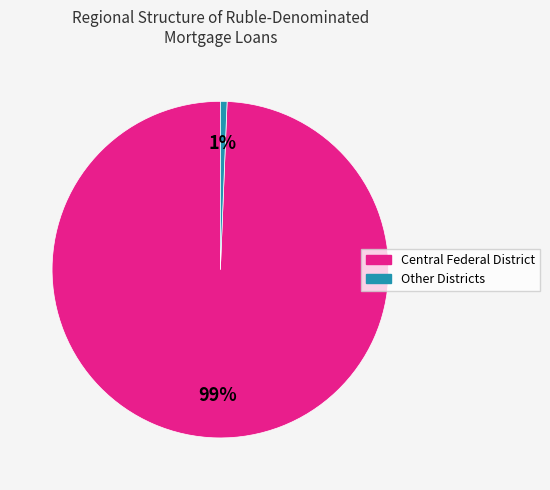

Does any single category account for the majority?

Yes